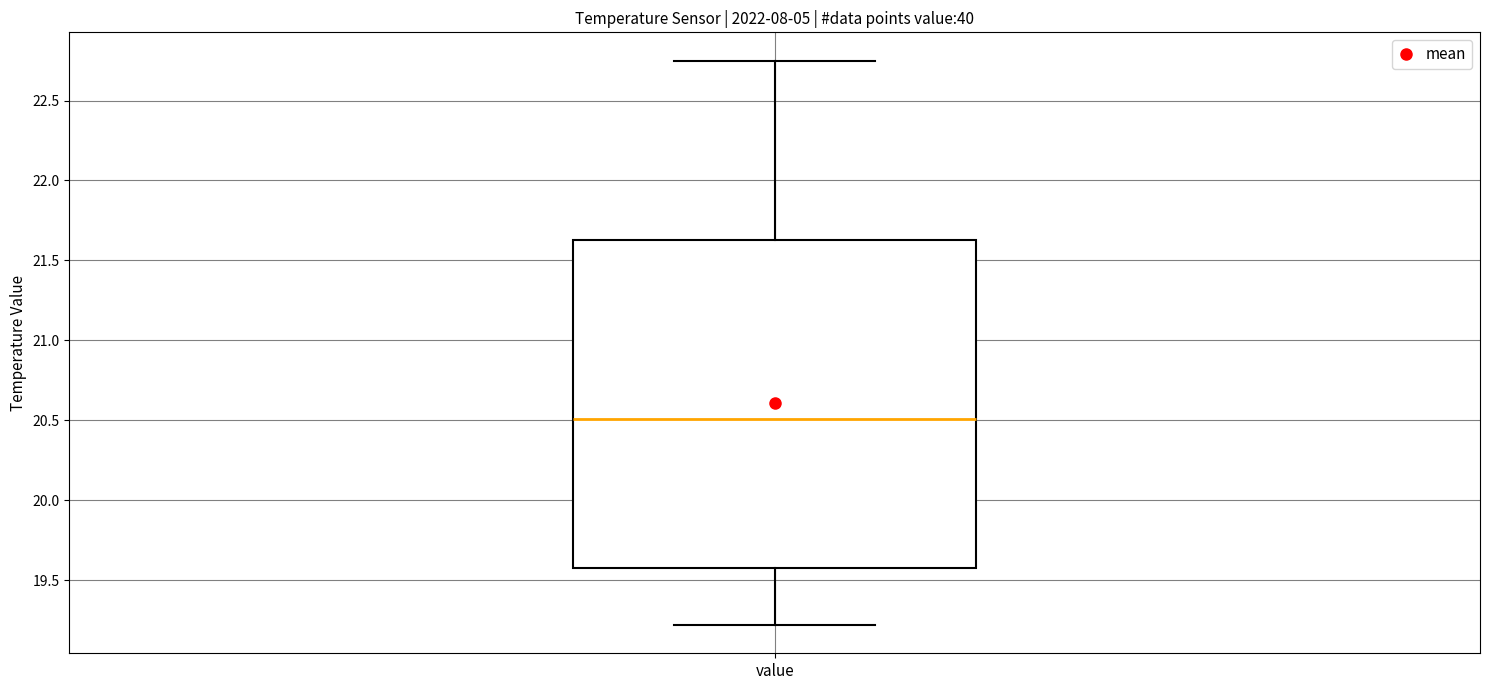

Where does the upper whisker of the box for value end on the y-axis? The values are not printed on the chart, so give them approximately, as read against the axis.

22.75